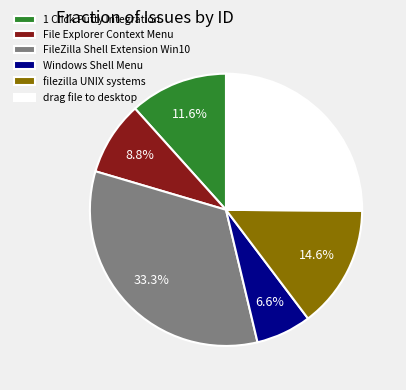

Between filezilla UNIX systems and Windows Shell Menu, which is larger?

filezilla UNIX systems